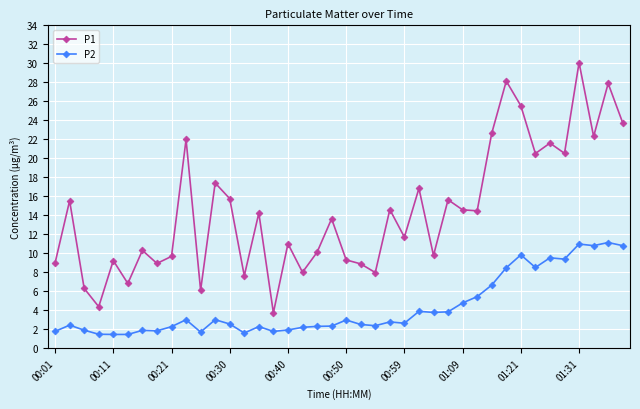

What is the difference between the maximum and minimum values in the P2 series?

9.7